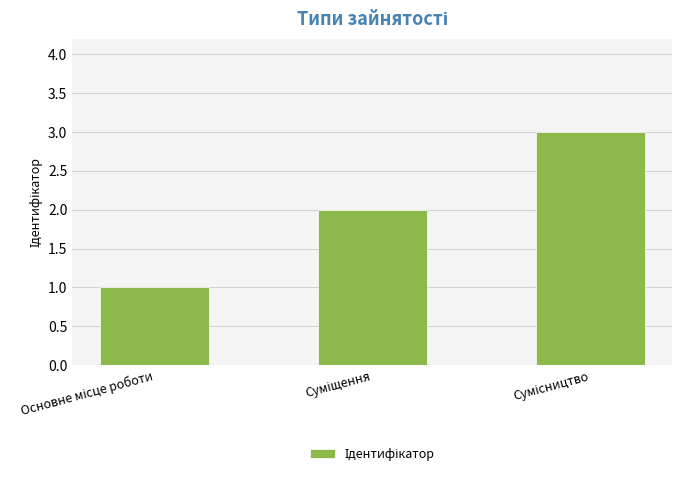

What is the sum of all values?

6